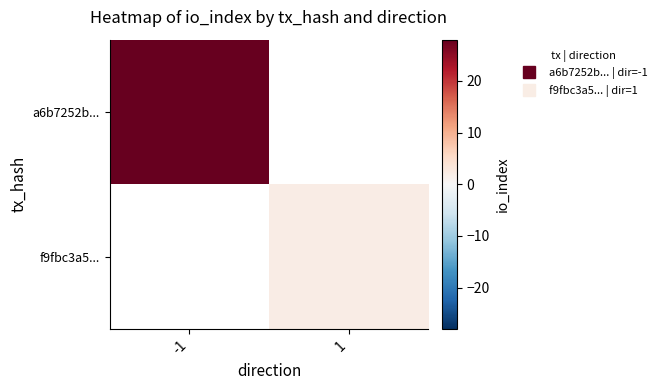

What value does the f9fbc3a5... series have at 1?

2.0